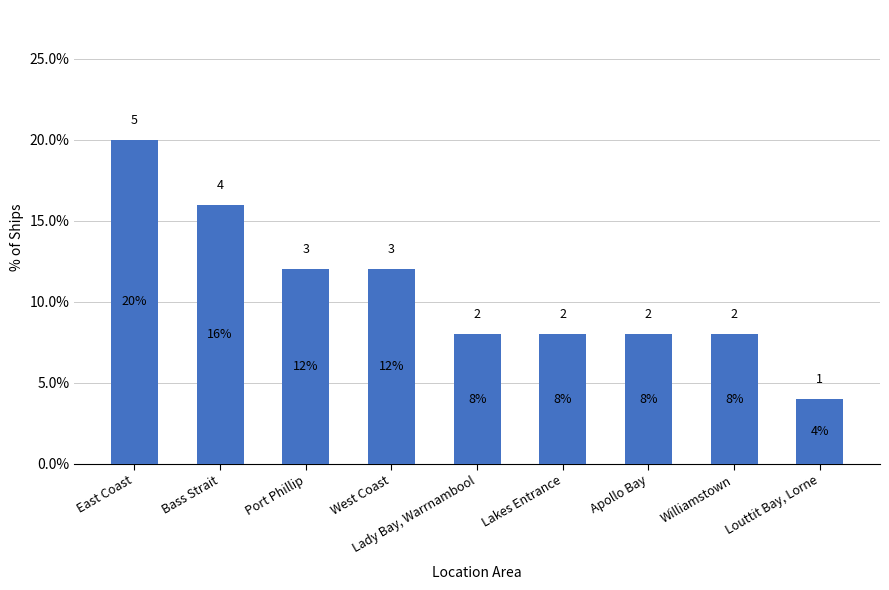

What is the approximate value at Williamstown?

8